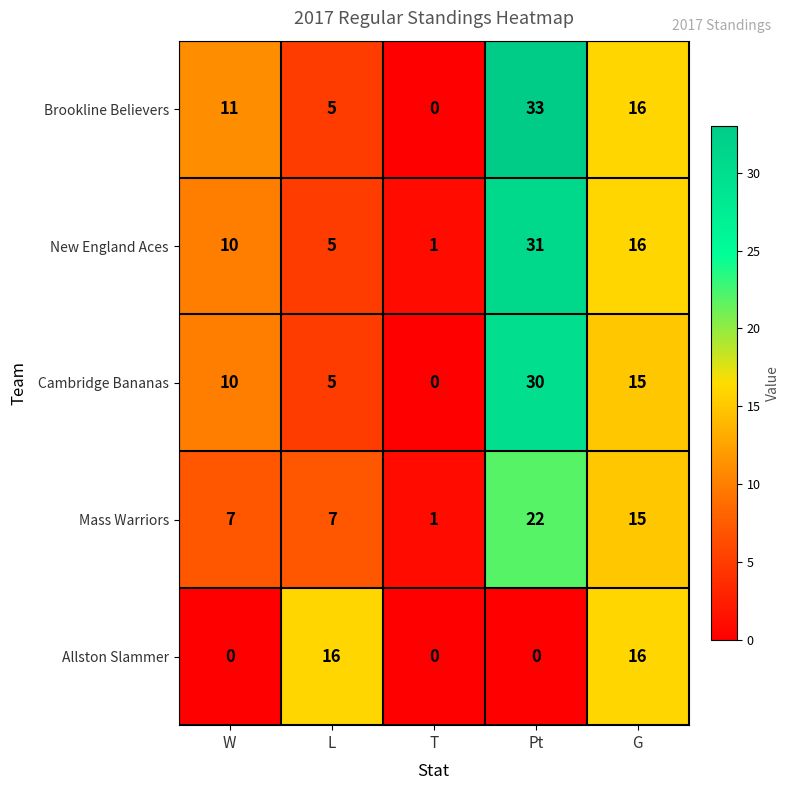

Rank the categories by New England Aces value from highest to lowest.

Pt, G, W, L, T